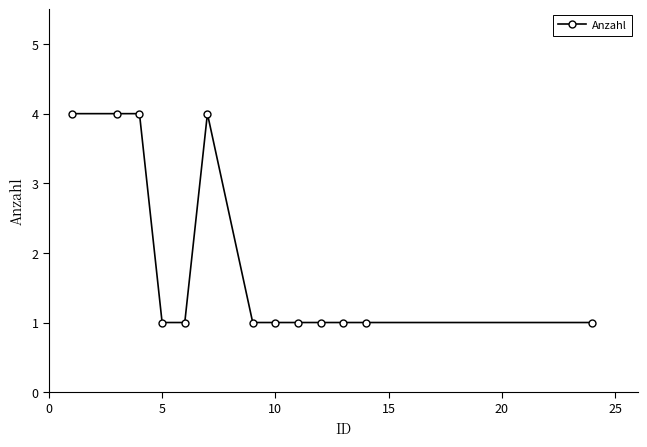

What is the sum of all values?

25